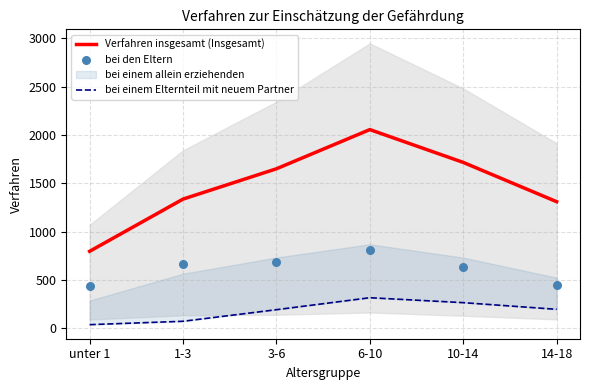

Which series contains the lowest Y value?

bei einem Elternteil mit neuem Partner